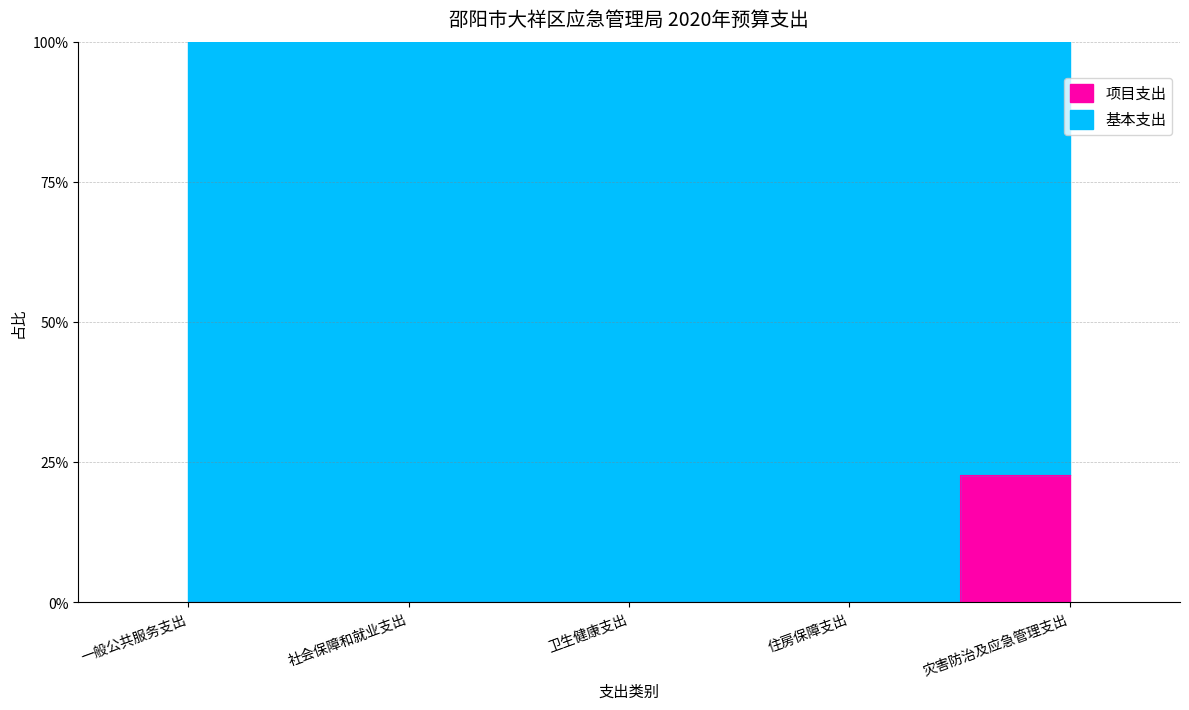

Reading left to right, transcribe all the data shown in this chart.

一般公共服务支出=0.0	社会保障和就业支出=0.0	卫生健康支出=0.0	住房保障支出=0.0	灾害防治及应急管理支出=22.7